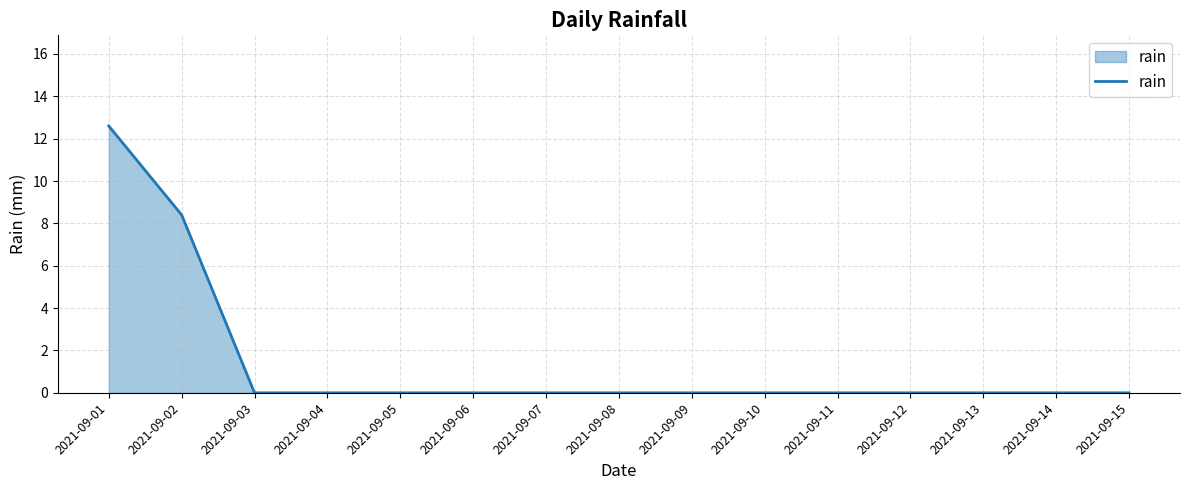

What is the difference between the second highest and minimum values?

8.4